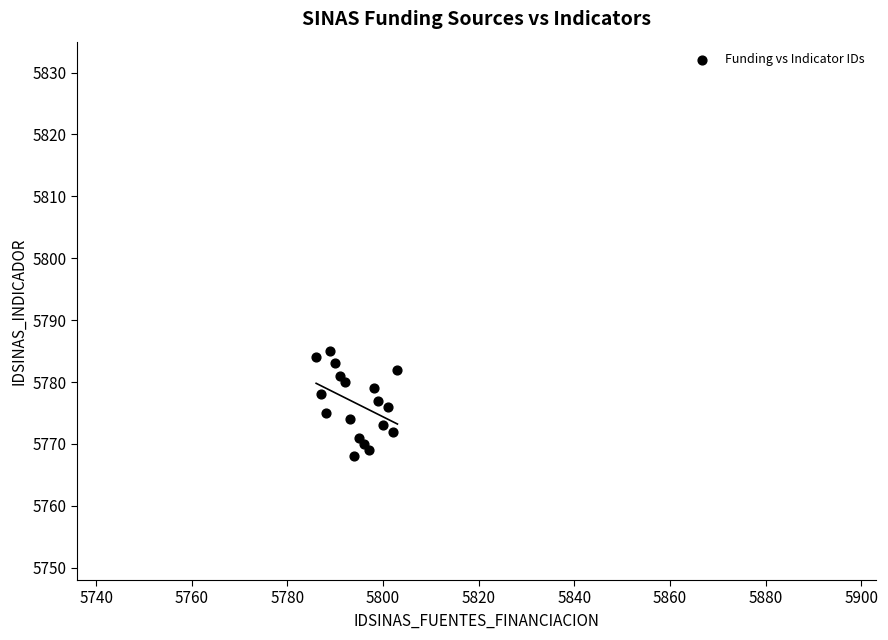

What is the range of X values (max minus min)?

17